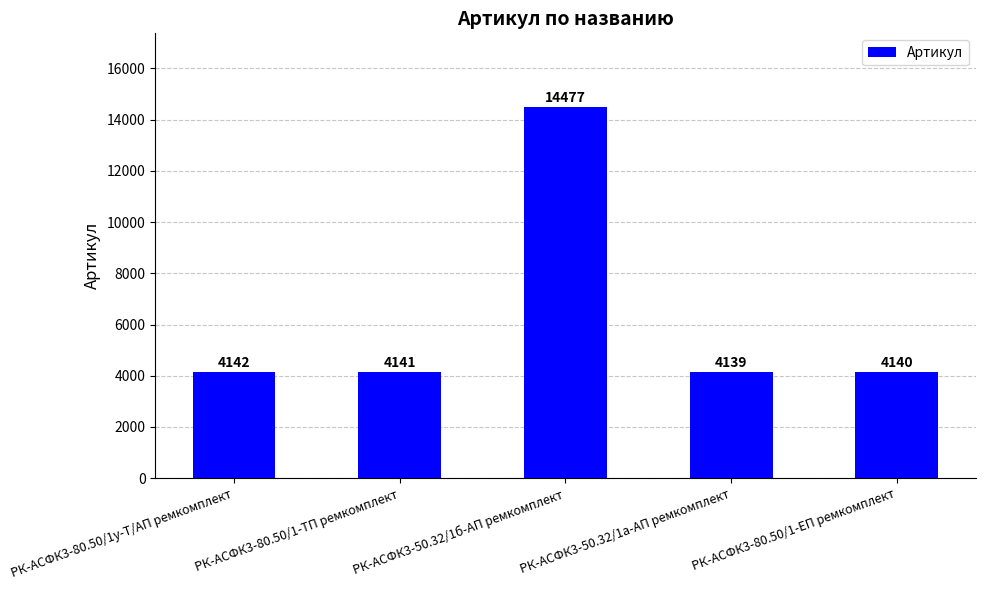

Approximately how many times larger is the value at РК-АСФК3-50.32/1а-АП ремкомплект compared to РК-АСФК3-50.32/1б-АП ремкомплект?

0.3